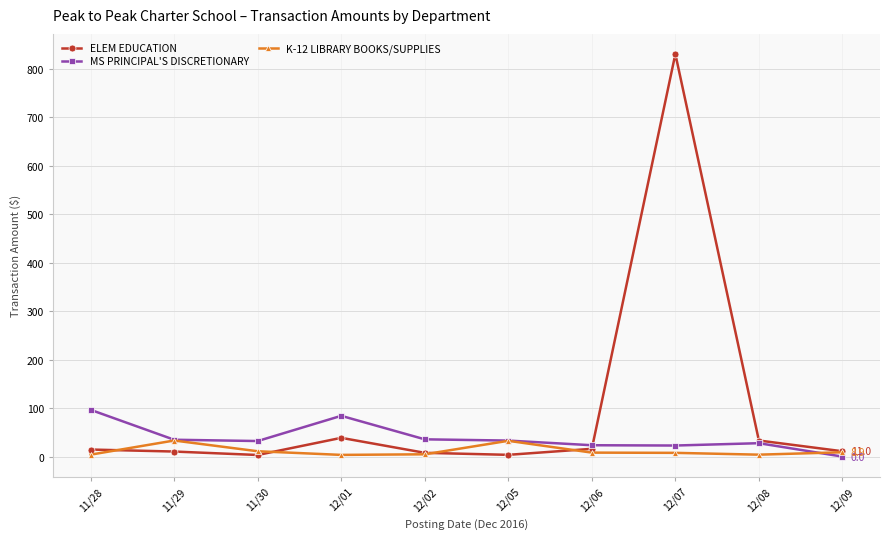

The value of ELEM EDUCATION at 11/29 is 10.4. True or false?

True